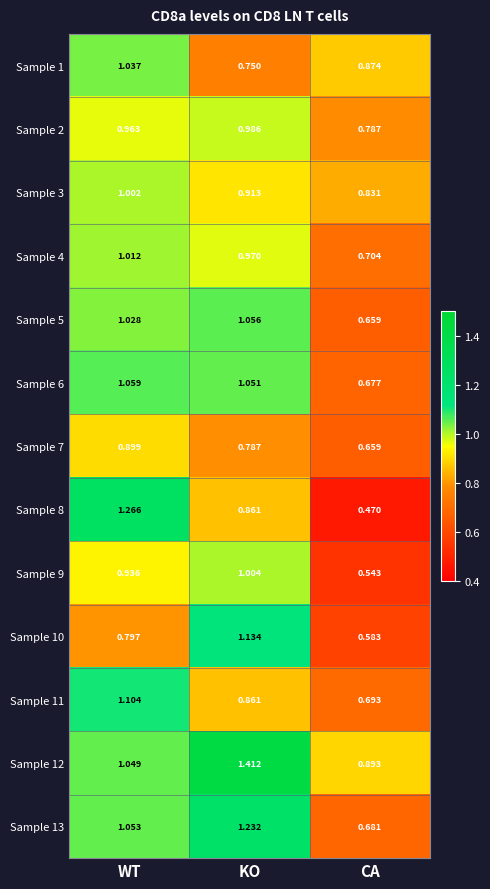

Which category has the lowest value across all series?

CA